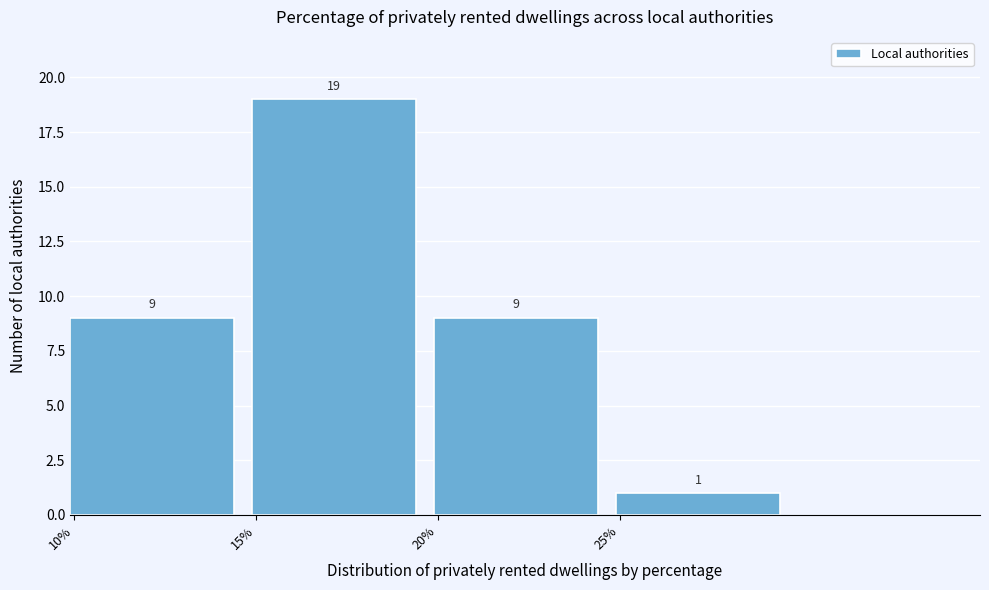

Reading left to right, transcribe this chart: for each bar, give the range it covers on the x-axis and its height.

10 to 15: 9
15 to 20: 19
20 to 25: 9
25 to 30: 1